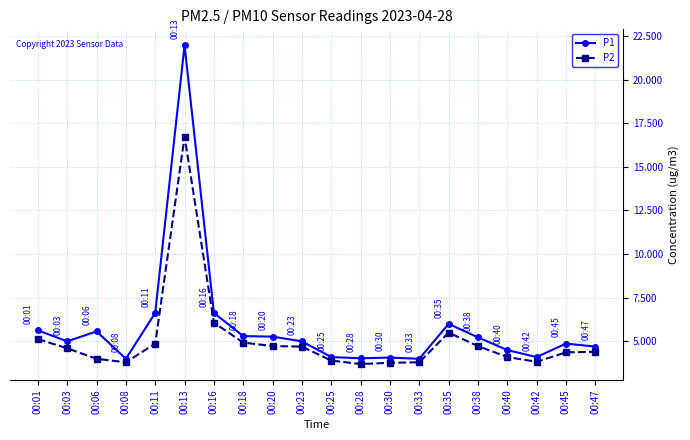

Which series has the largest range (max minus min)?

P1